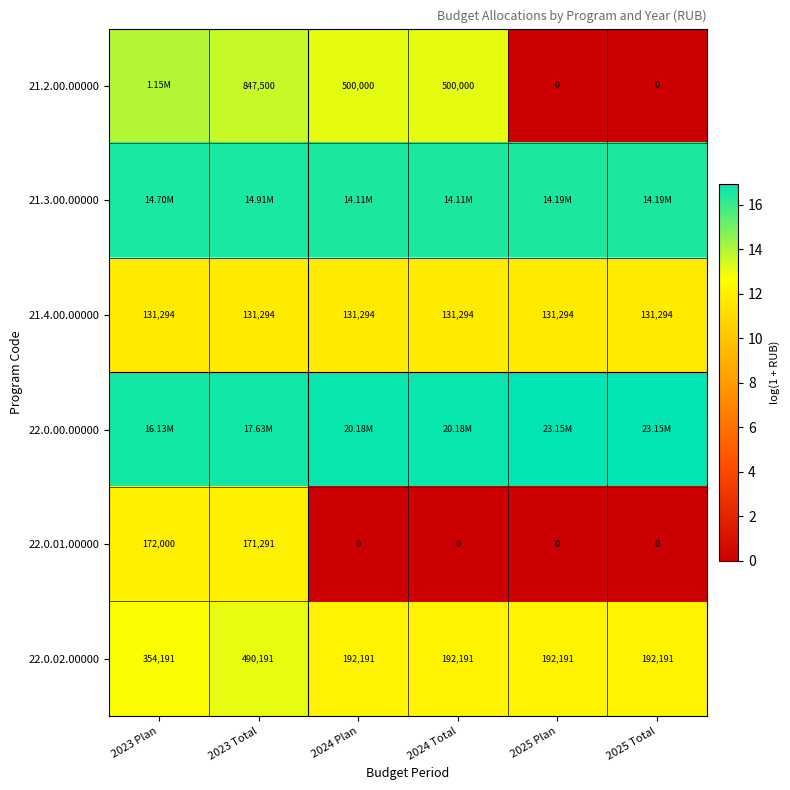

How many data points does each series have?

6